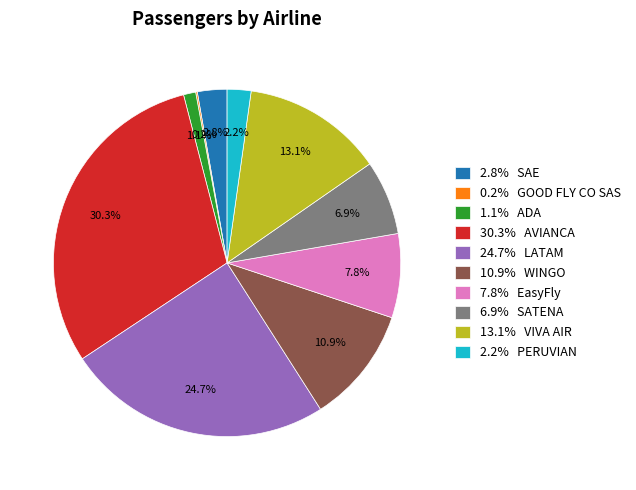

What is the largest slice in the pie chart?

30.3% AVIANCA